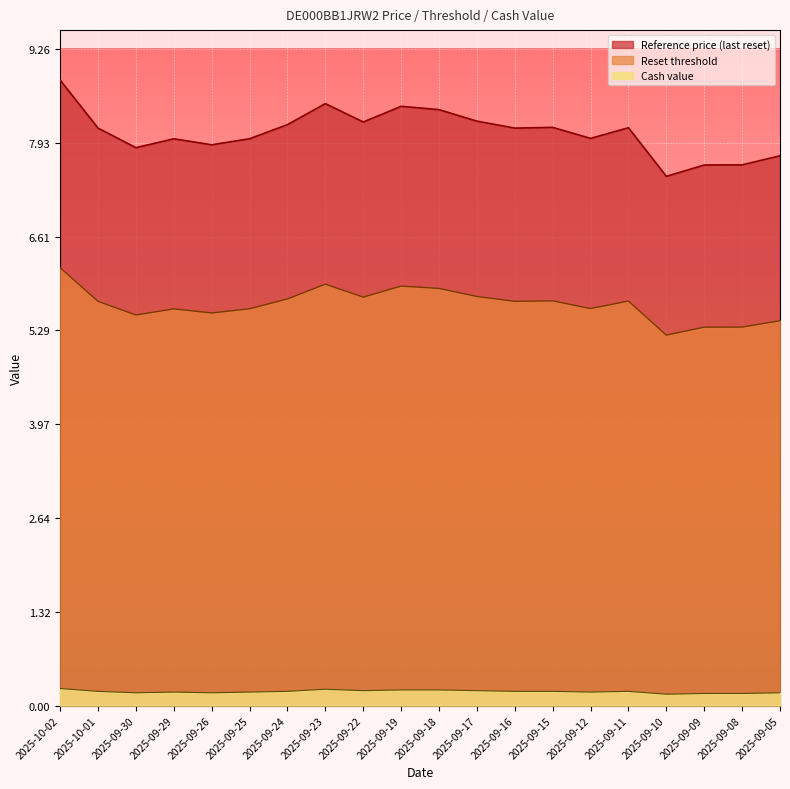

Reading right to left, list all the values displayed in this chart.

Reference price (last reset): 2025-09-05=7.8	2025-09-08=7.6	2025-09-09=7.6	2025-09-10=7.5	2025-09-11=8.1	2025-09-12=8.0	2025-09-15=8.2	2025-09-16=8.1	2025-09-17=8.2	2025-09-18=8.4	2025-09-19=8.4	2025-09-22=8.2	2025-09-23=8.5	2025-09-24=8.2	2025-09-25=8.0	2025-09-26=7.9	2025-09-29=8.0	2025-09-30=7.9	2025-10-01=8.1	2025-10-02=8.8
Reset threshold: 2025-09-05=5.4	2025-09-08=5.3	2025-09-09=5.3	2025-09-10=5.2	2025-09-11=5.7	2025-09-12=5.6	2025-09-15=5.7	2025-09-16=5.7	2025-09-17=5.8	2025-09-18=5.9	2025-09-19=5.9	2025-09-22=5.8	2025-09-23=5.9	2025-09-24=5.7	2025-09-25=5.6	2025-09-26=5.5	2025-09-29=5.6	2025-09-30=5.5	2025-10-01=5.7	2025-10-02=6.2
Cash value: 2025-09-05=0.2	2025-09-08=0.2	2025-09-09=0.2	2025-09-10=0.2	2025-09-11=0.2	2025-09-12=0.2	2025-09-15=0.2	2025-09-16=0.2	2025-09-17=0.2	2025-09-18=0.2	2025-09-19=0.2	2025-09-22=0.2	2025-09-23=0.2	2025-09-24=0.2	2025-09-25=0.2	2025-09-26=0.2	2025-09-29=0.2	2025-09-30=0.2	2025-10-01=0.2	2025-10-02=0.2